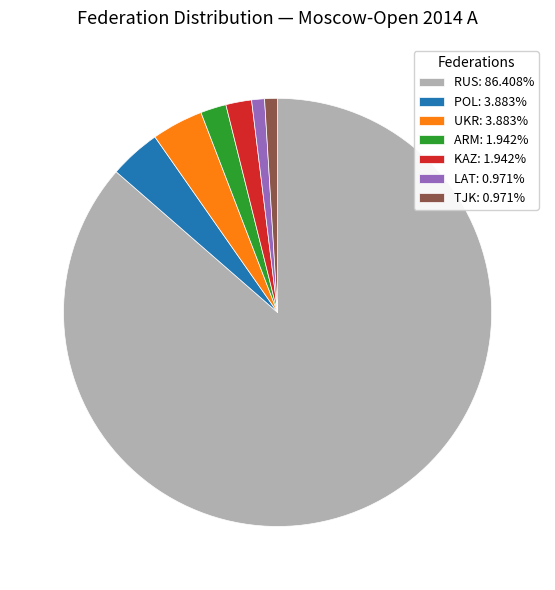

Which slice is the largest?

RUS